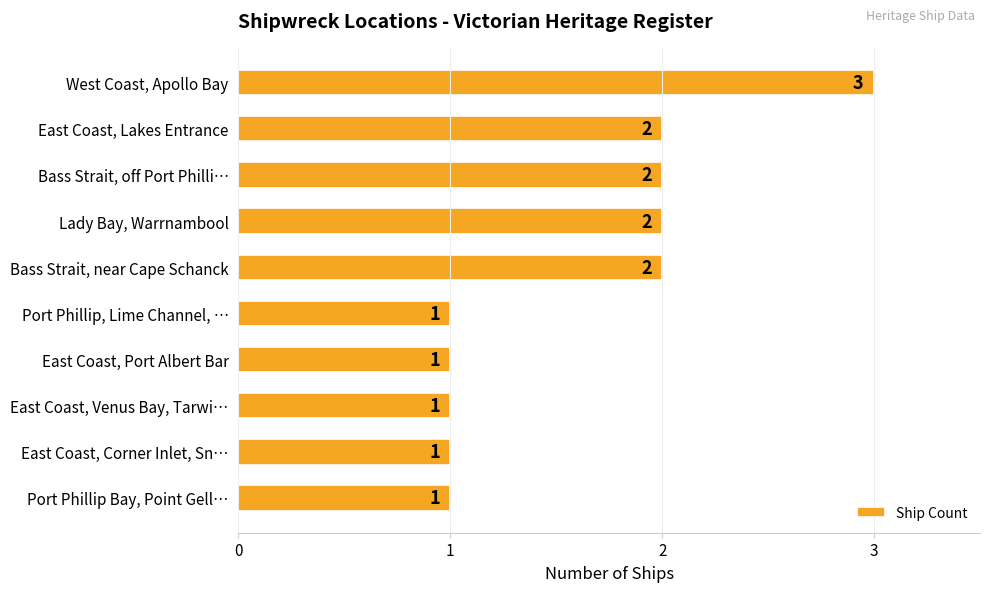

How many data points are less than 2?

5